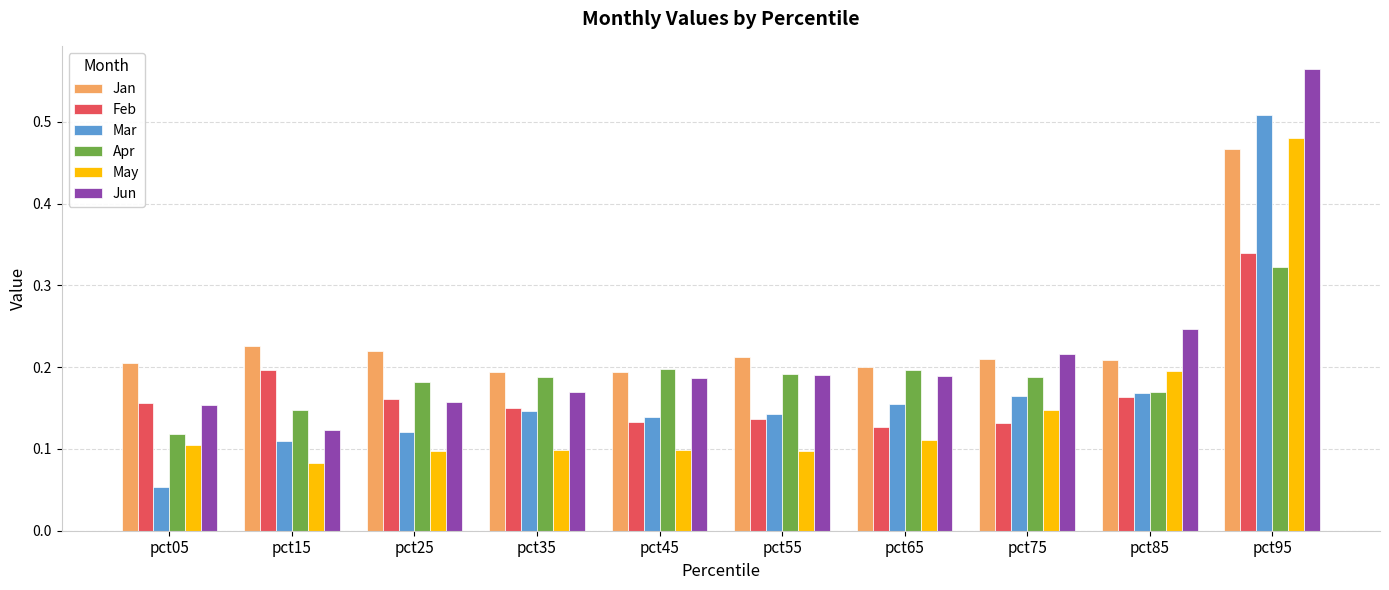

At how many categories does at least one series exceed 0?

10